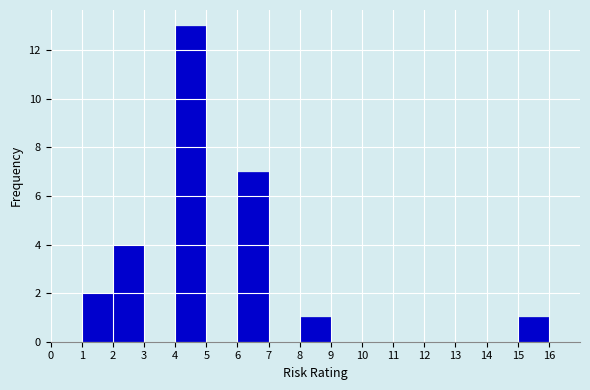

Reading left to right, list every bar in this chart as the range it spans on the x-axis followed by its height. The values are not printed on the chart, so give them approximately, as read against the axis.

0 to 1: 0
1 to 2: 2
2 to 3: 4
3 to 4: 0
4 to 5: 13
5 to 6: 0
6 to 7: 7
7 to 8: 0
8 to 9: 1
9 to 10: 0
10 to 11: 0
11 to 12: 0
12 to 13: 0
13 to 14: 0
14 to 15: 0
15 to 16: 1
16 to 17: 0